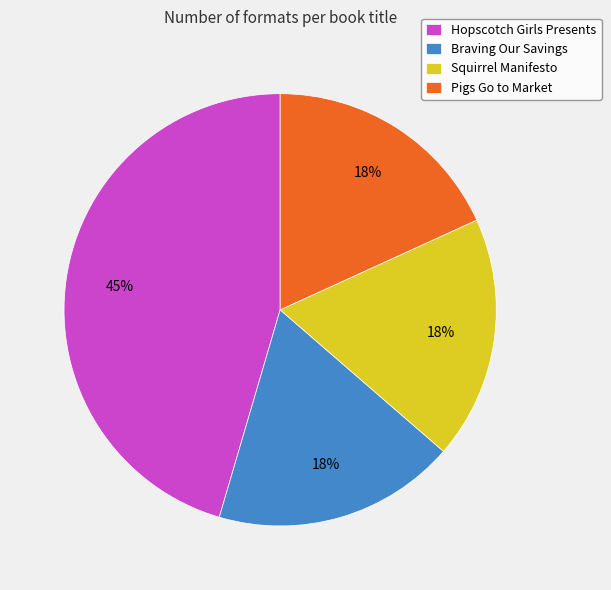

Do Braving Our Savings and Pigs Go to Market together represent more than half of the pie?

No